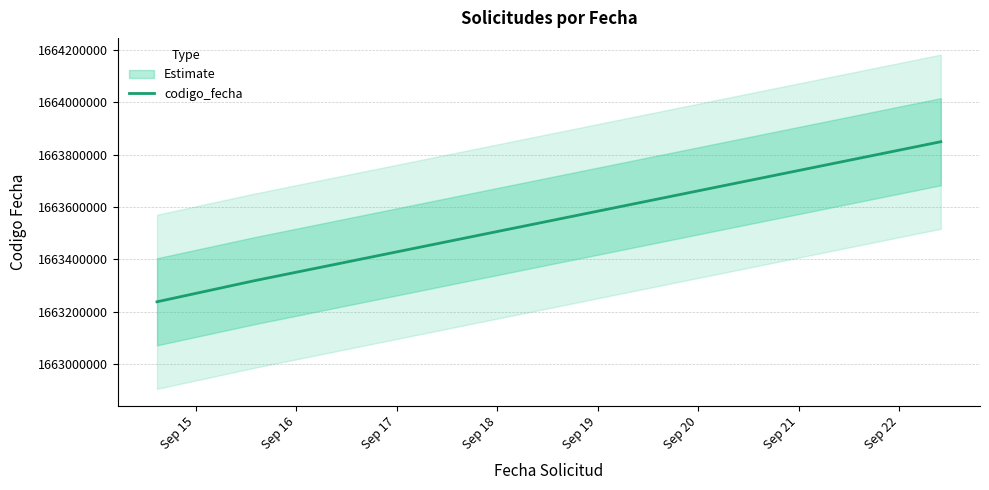

What is the maximum value for codigo_fecha?

1663849653